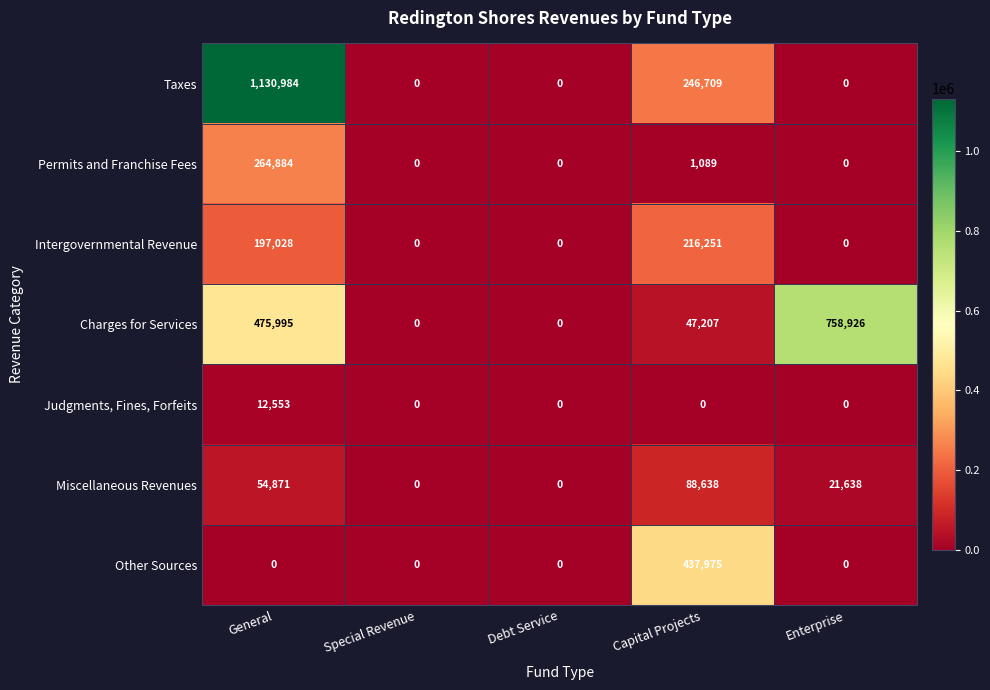

Which series changed the most between Special Revenue and Enterprise?

Charges for Services